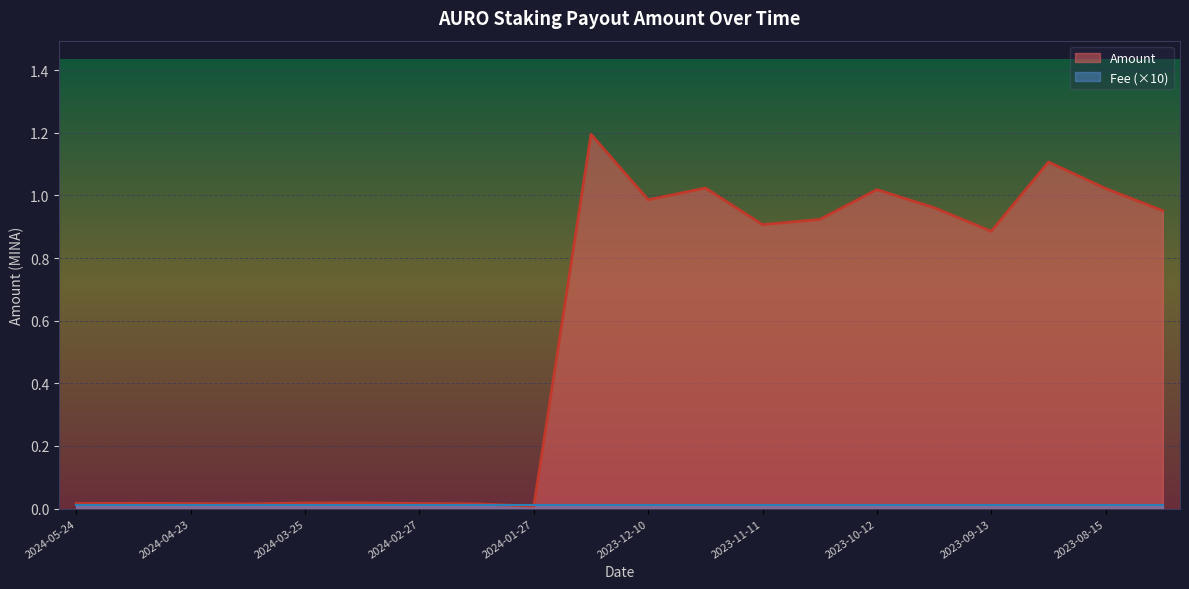

The chart shows a value of 1.0 at 2023-11-25. True or false?

True